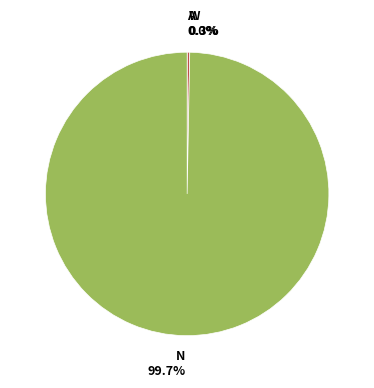

Is there a majority slice in this chart?

Yes